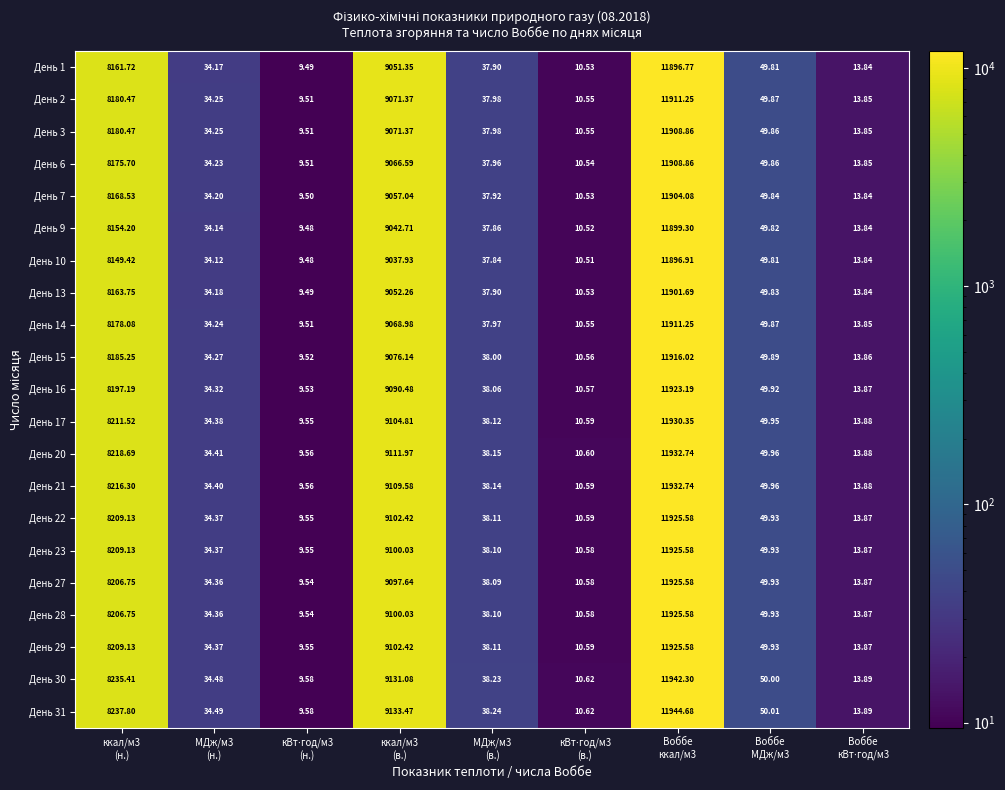

How many data points in День 15 are less than 38?

4